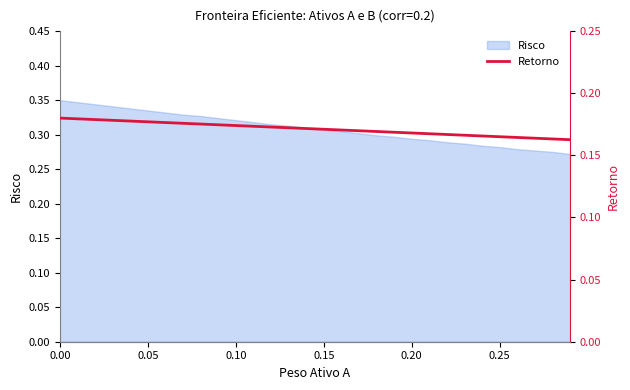

The value of Risco at 0.05 is 0.5. True or false?

False